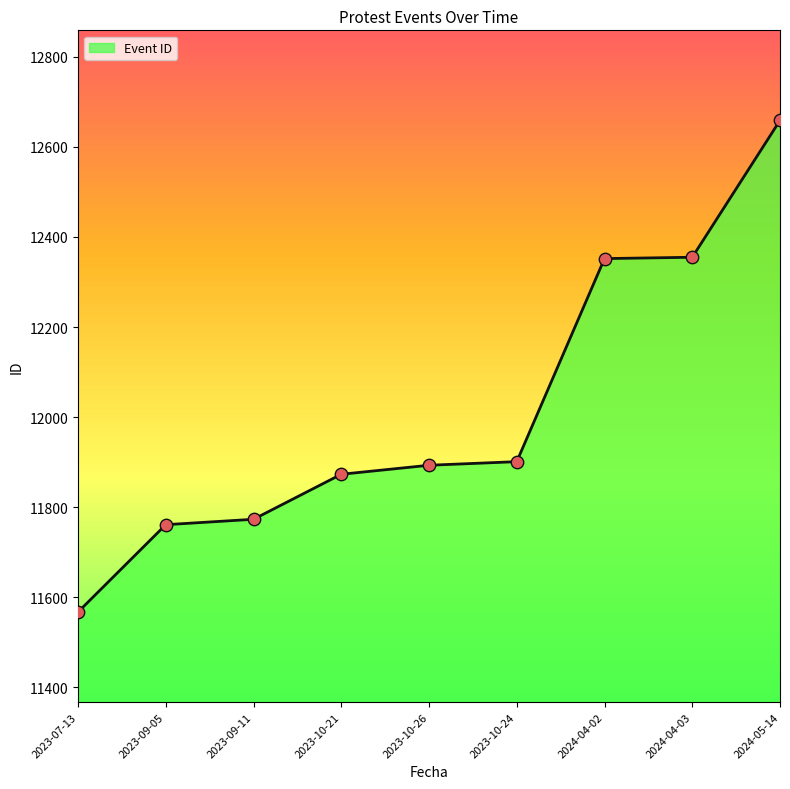

What is the ratio of the value at 2023-09-05 to the value at 2024-04-03?

1.0